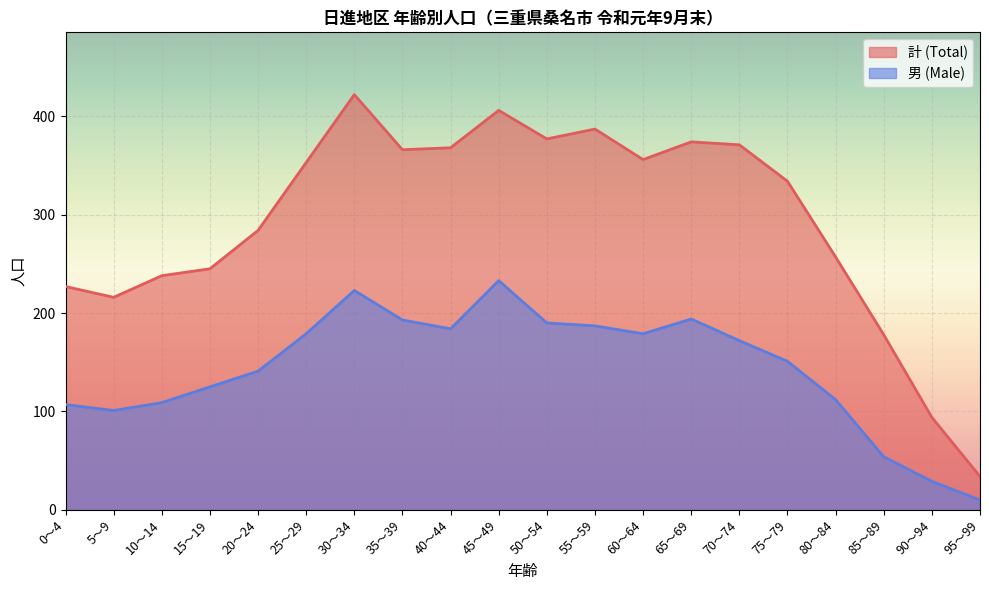

Reading left to right, list all the values displayed in this chart.

計 (Total): 227	216	238	245	284	353	422	366	368	406	377	387	356	374	371	334	257	178	94	34
男 (Male): 107	101	109	125	141	179	223	193	184	233	190	187	179	194	172	151	112	54	29	10